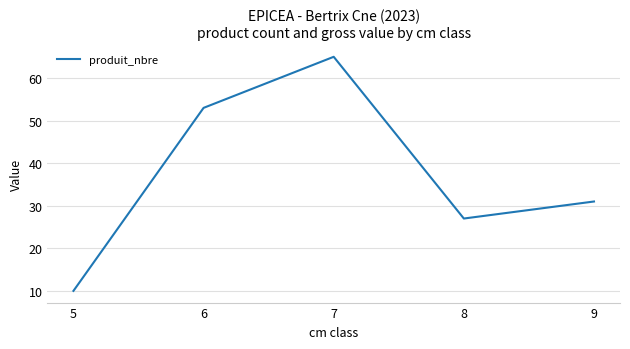

How many categories are shown in the chart?

5